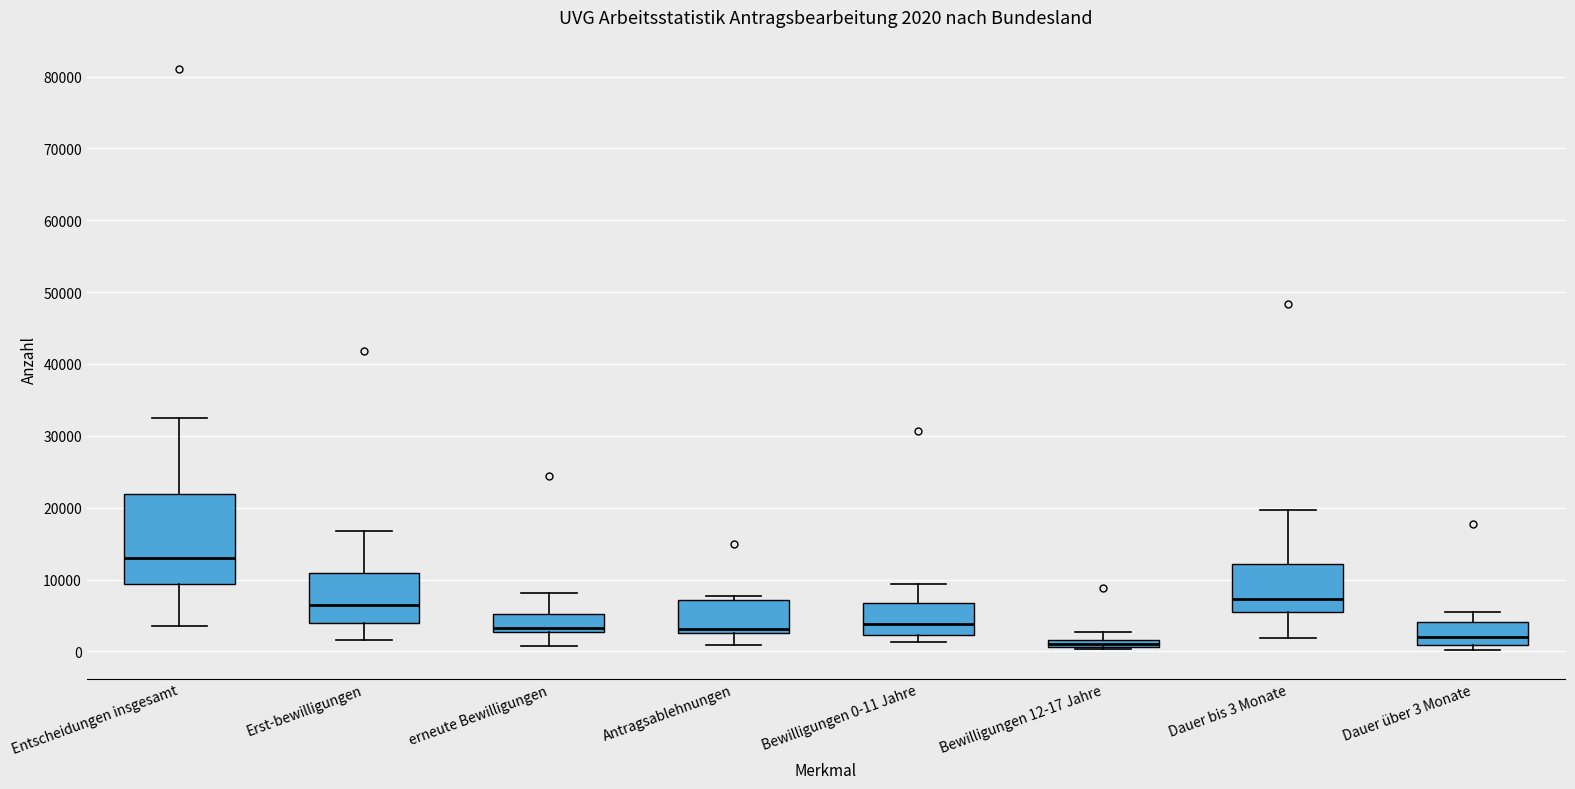

Which box has the highest median line?

Entscheidungen insgesamt